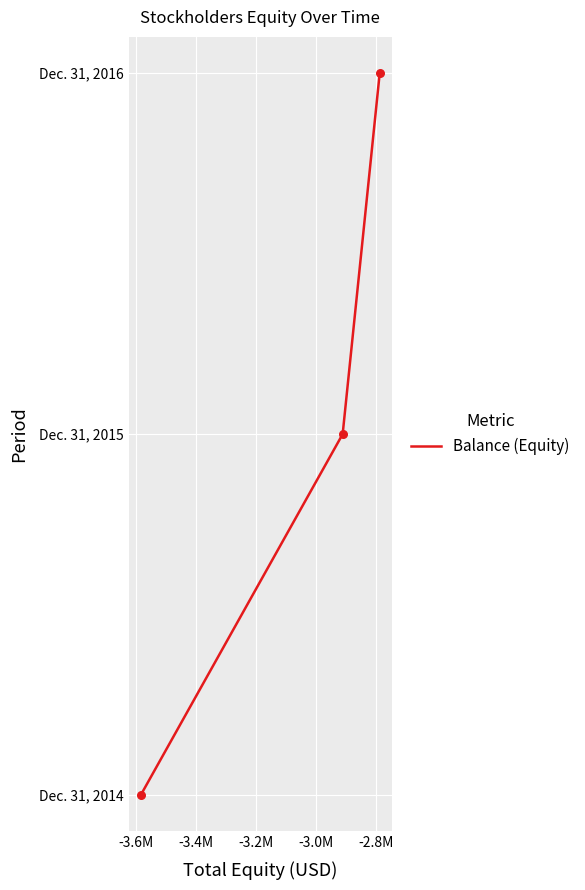

Is this an area chart (filled region under the line)?

No